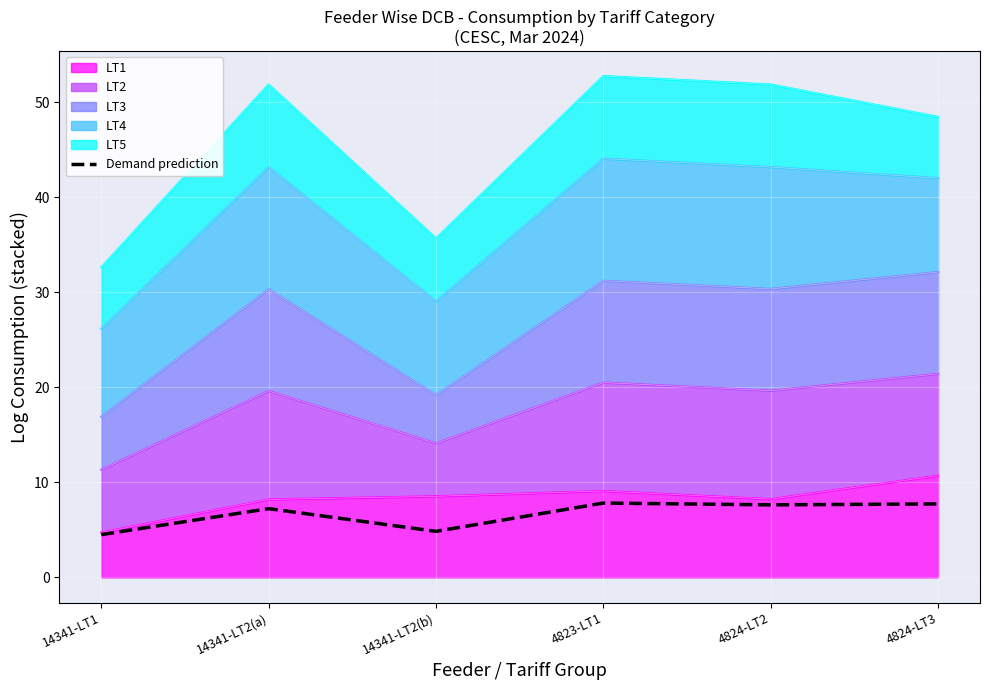

What is the ratio of the value at 4824-LT3 to the value at 14341-LT1?

1.7